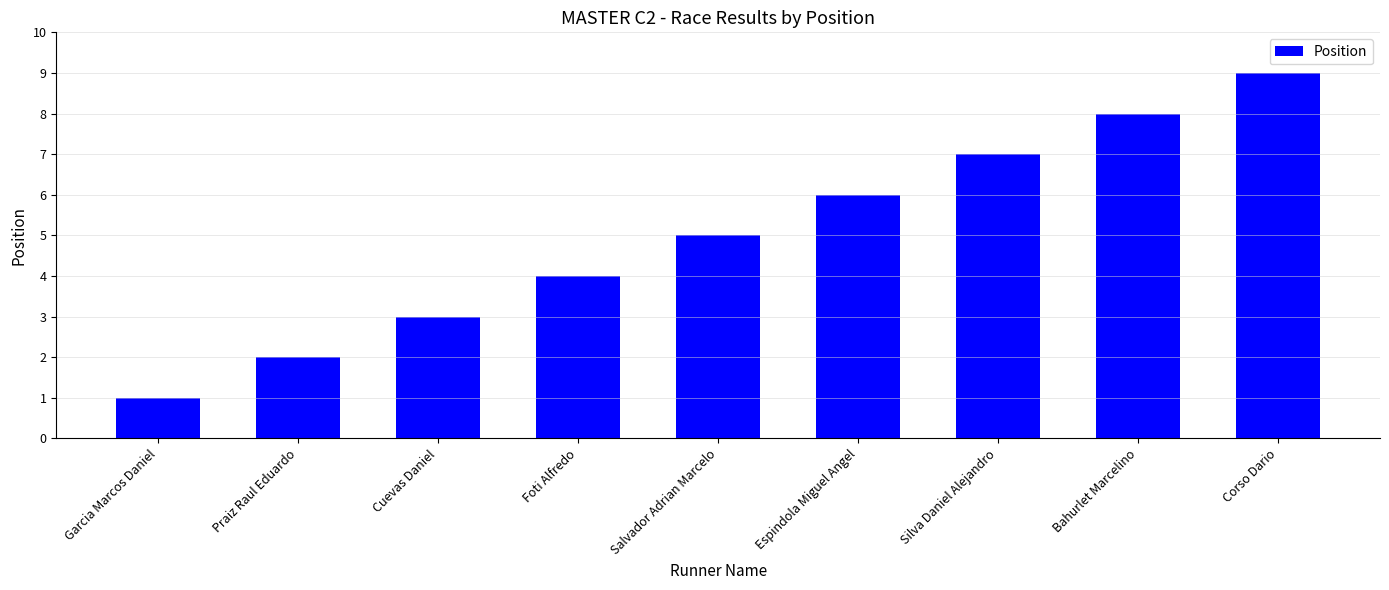

What is the ratio of the value at Cuevas Daniel to the value at Bahurlet Marcelino?

0.4